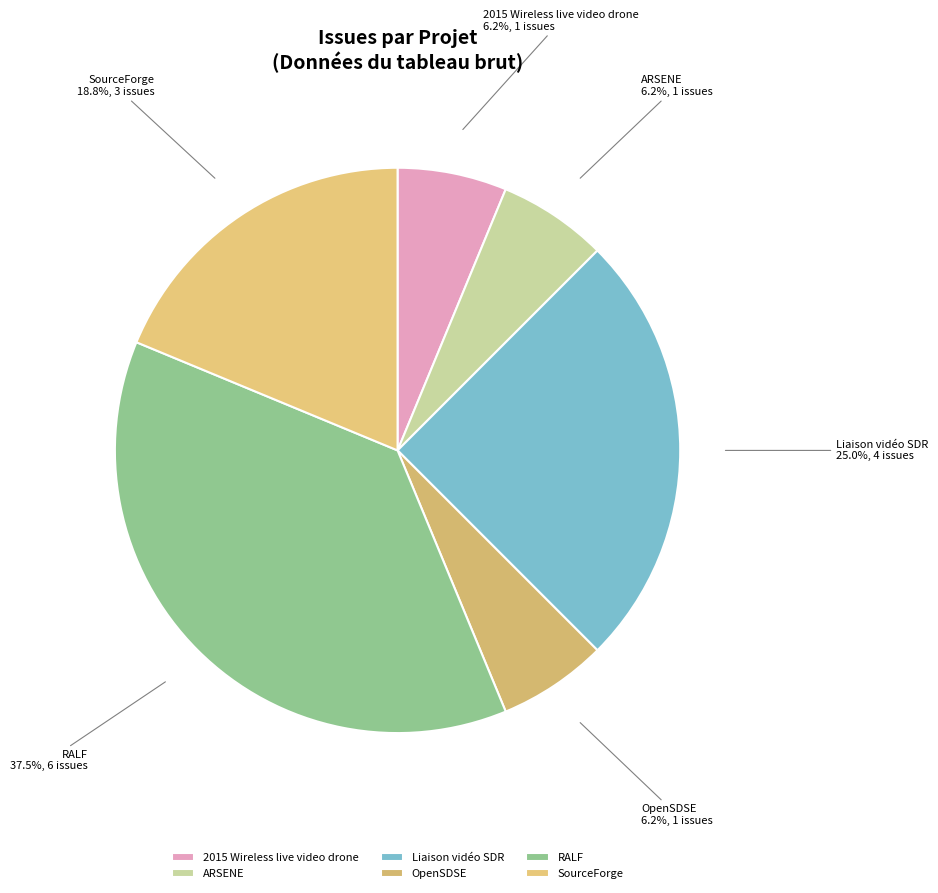

What percentage is the OpenSDSE slice, to the nearest percent?

6%